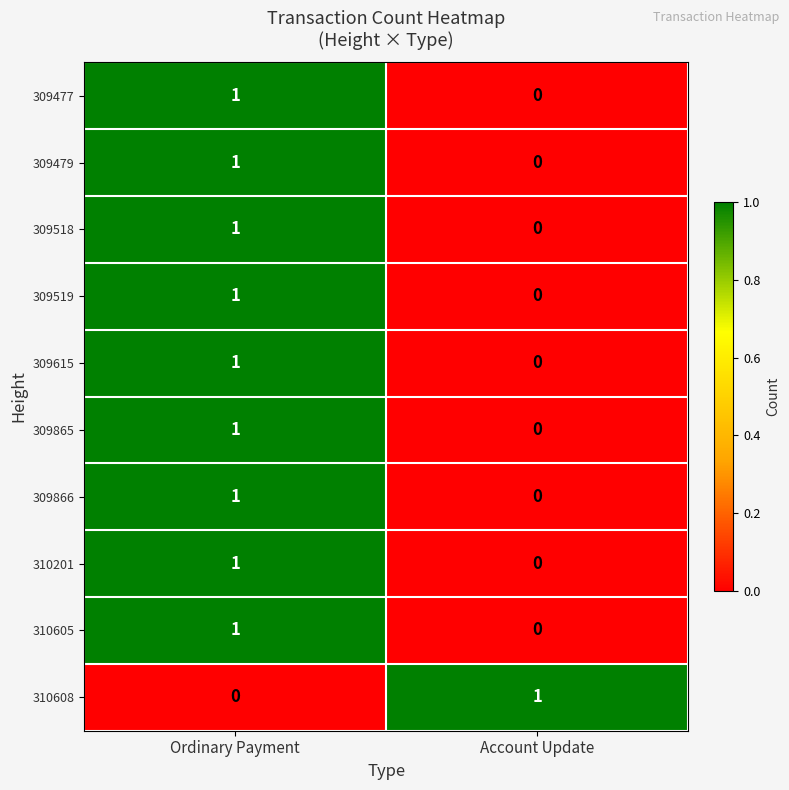

At which label is 309518 closest to 0?

Account Update